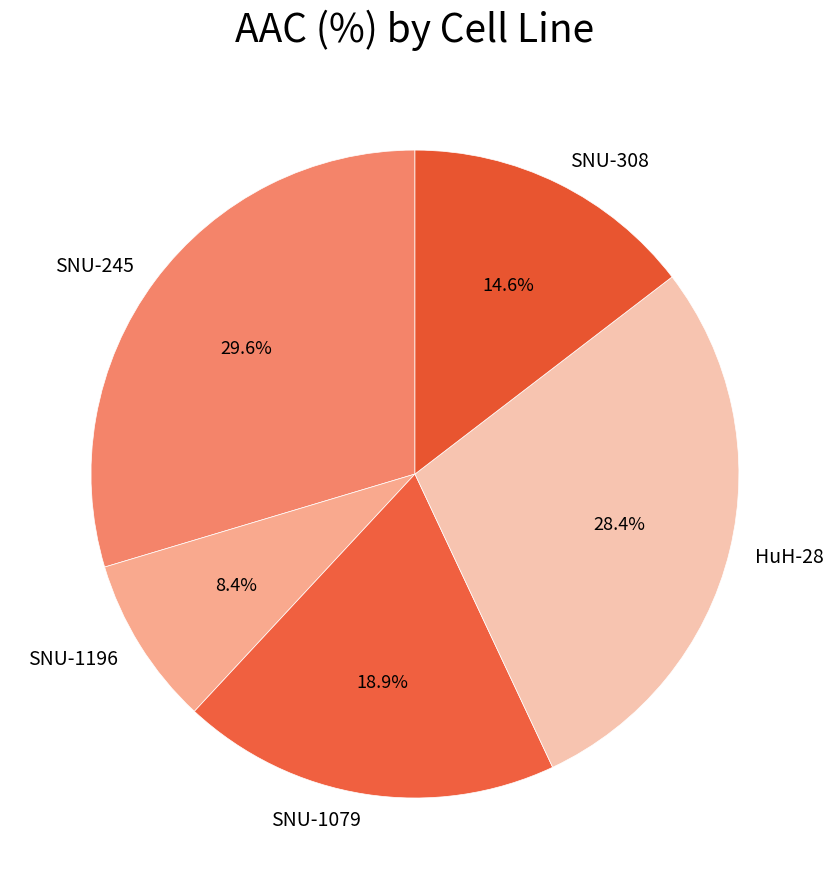

To the nearest percent, what is the combined percentage of HuH-28 and SNU-245?

58%